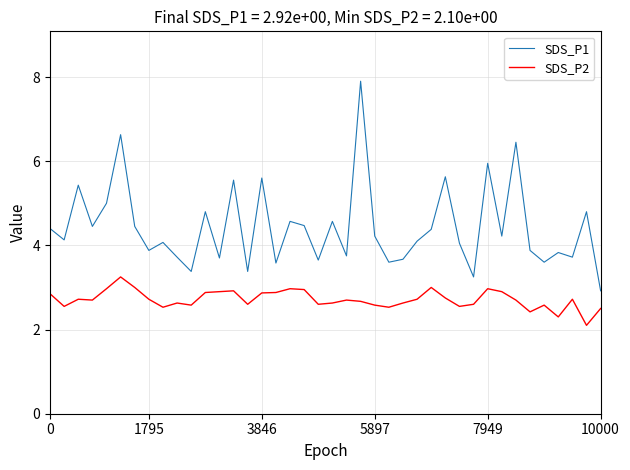

List the series in order of their overall mean, lowest first.

SDS_P2, SDS_P1